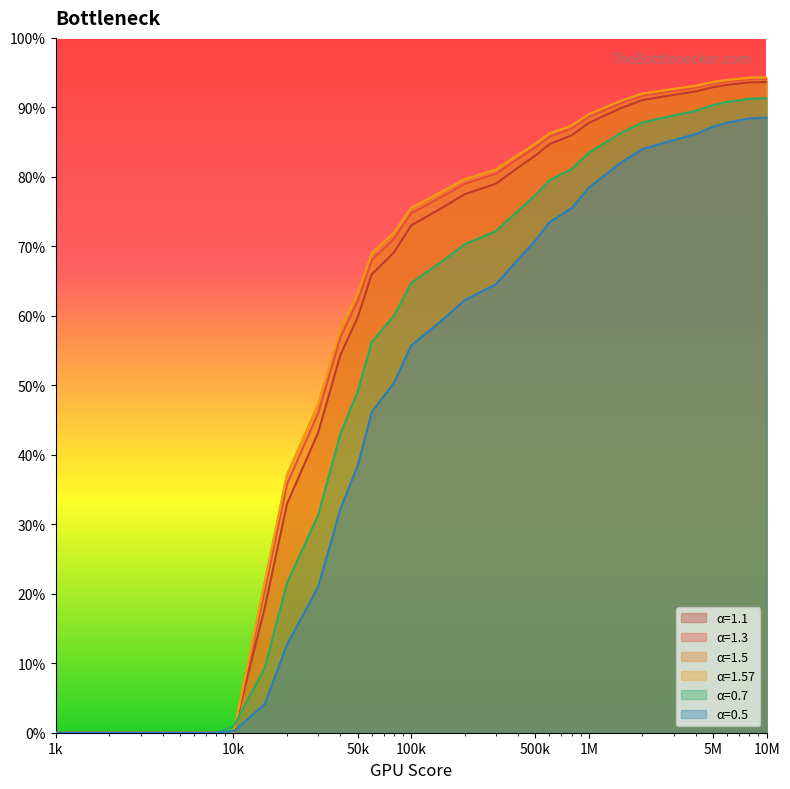

Which series has the largest range (max minus min)?

α=1.57